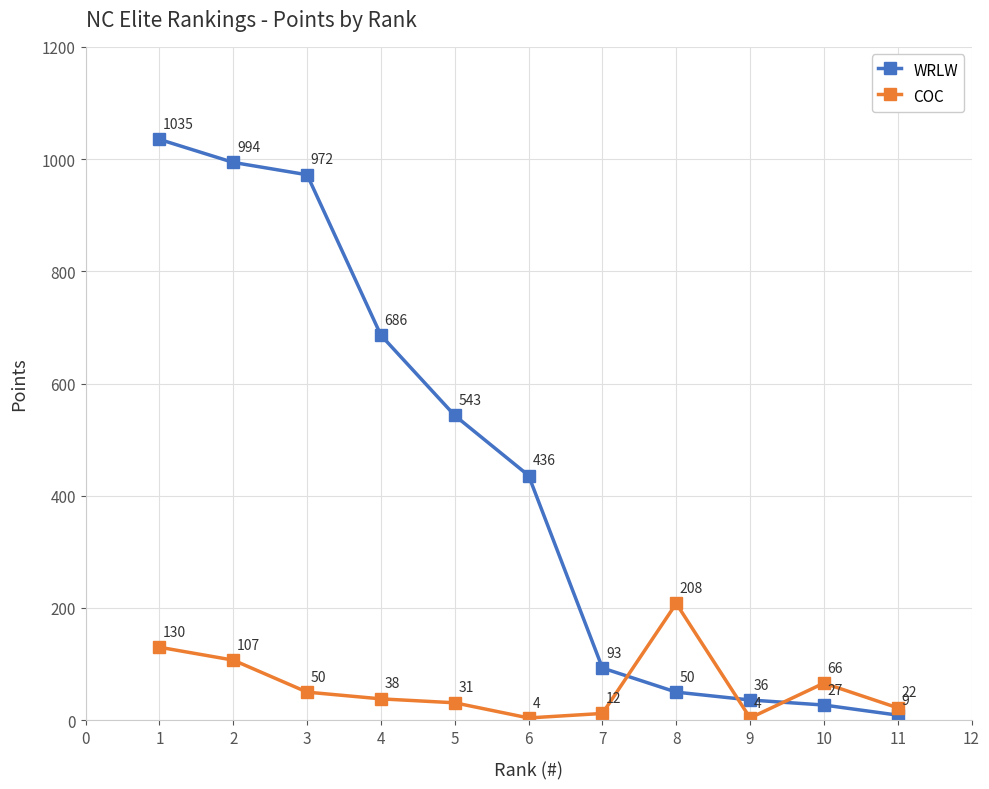

What is the value of the COC point at the 10th from the left?

66